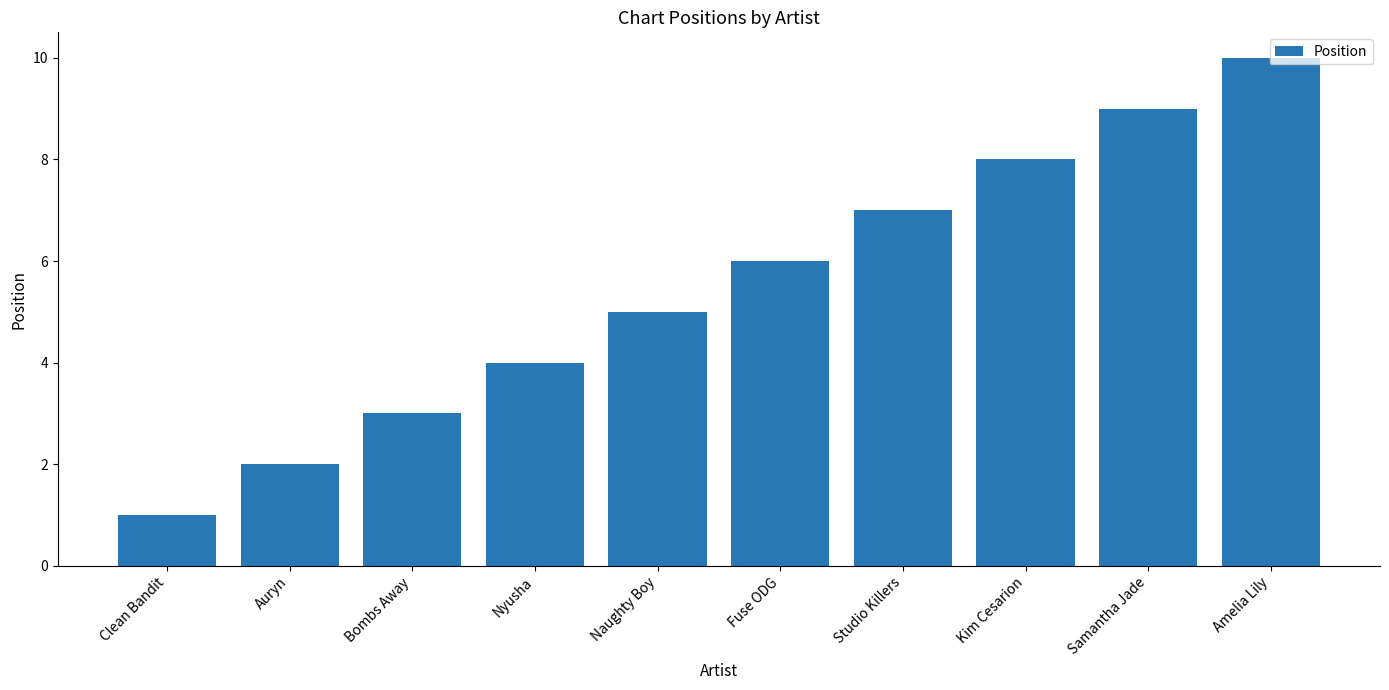

Rank the categories by value from highest to lowest.

Amelia Lily, Samantha Jade, Kim Cesarion, Studio Killers, Fuse ODG, Naughty Boy, Nyusha, Bombs Away, Auryn, Clean Bandit